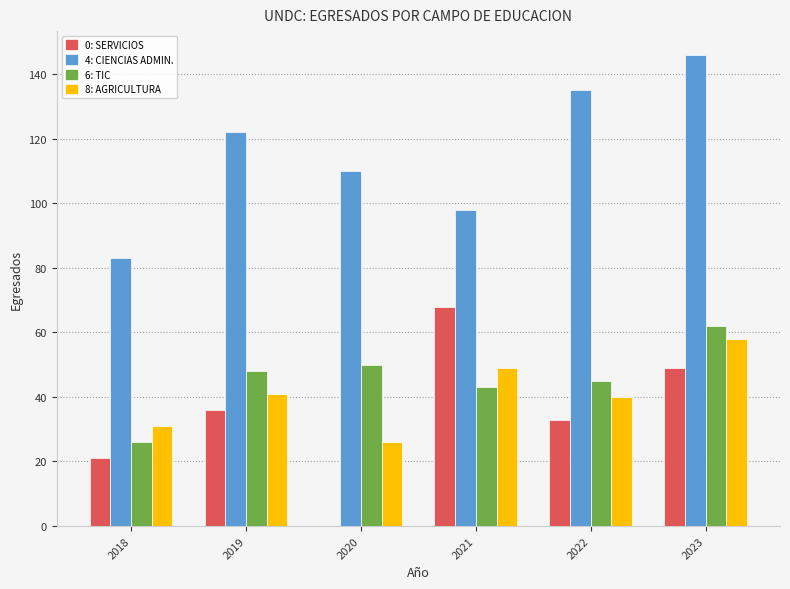

What is the maximum value for 8: AGRICULTURA?

58